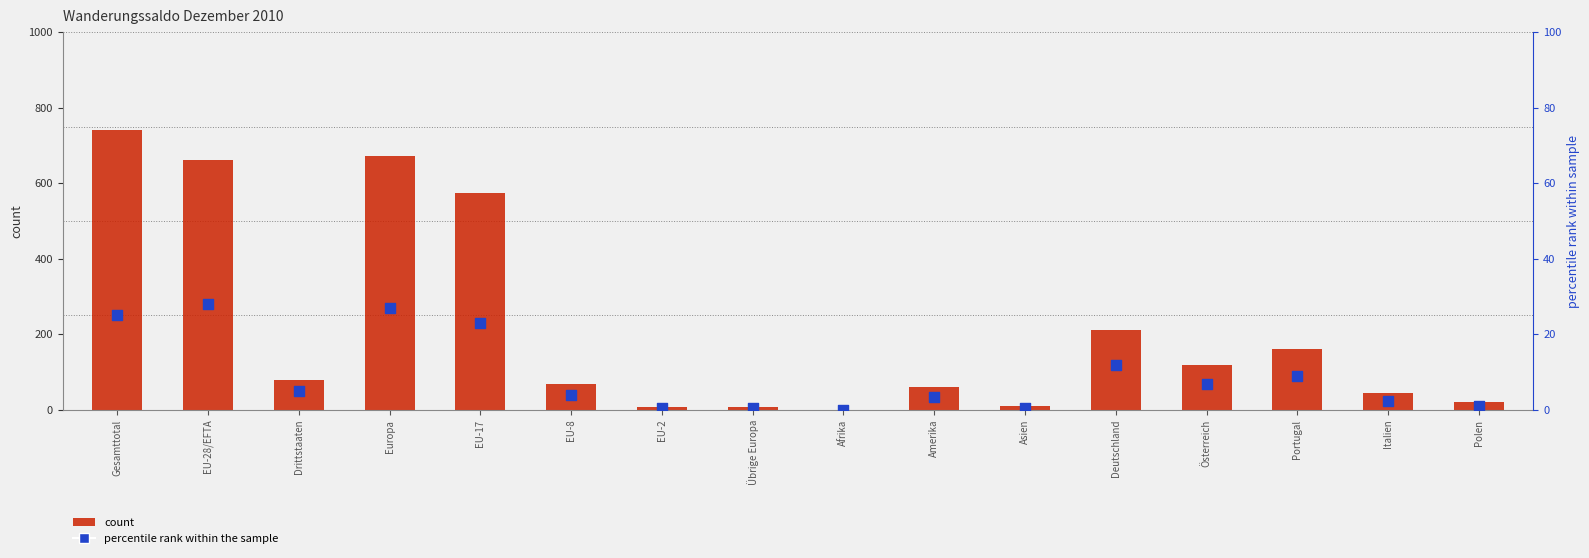

What is the total value across all series at EU-8?

74.0